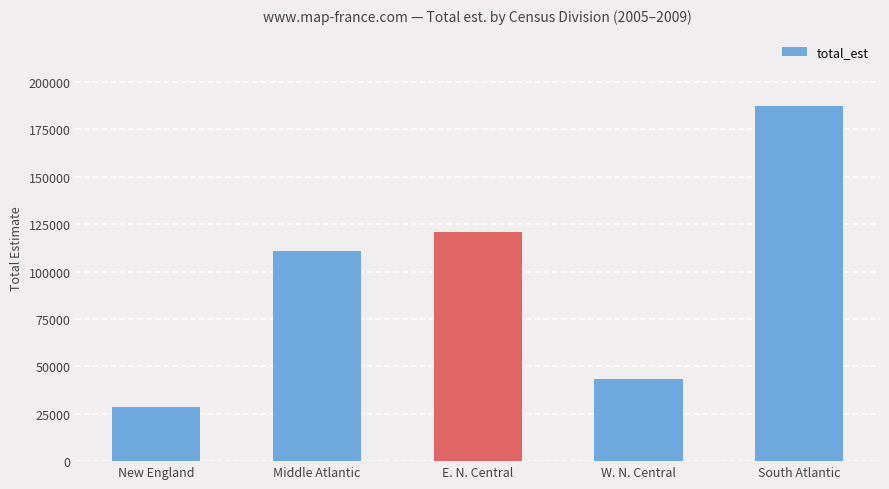

Approximately how many times larger is the value at Middle Atlantic compared to South Atlantic?

0.6